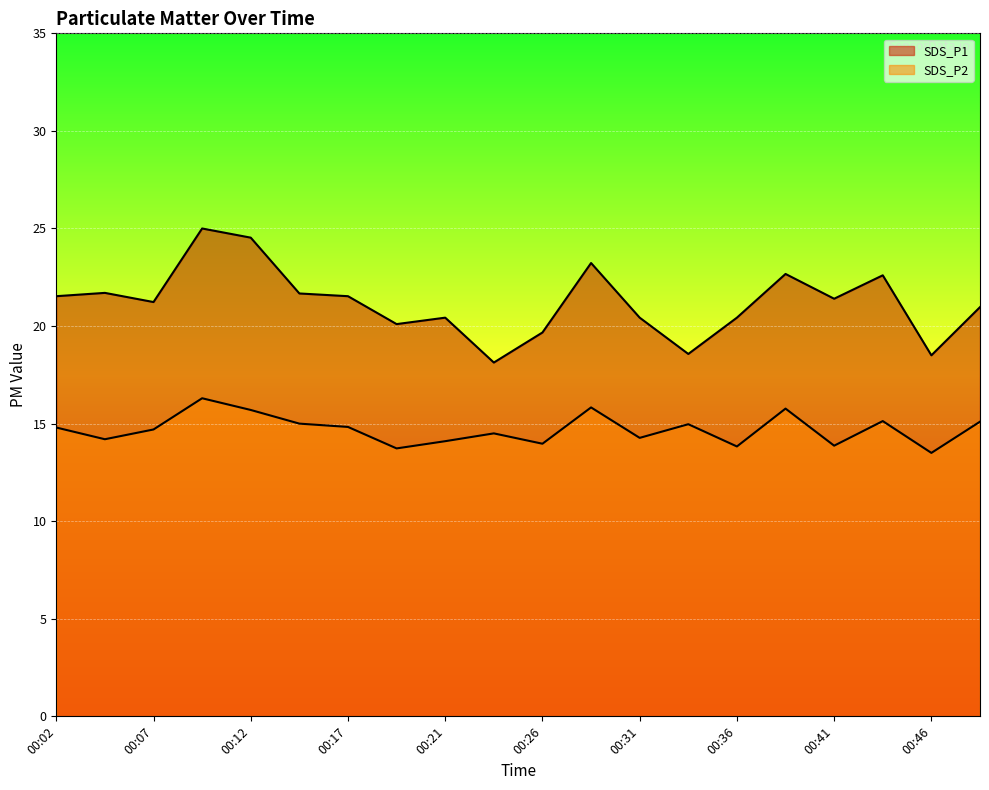

Count the number of categories in the chart.

20